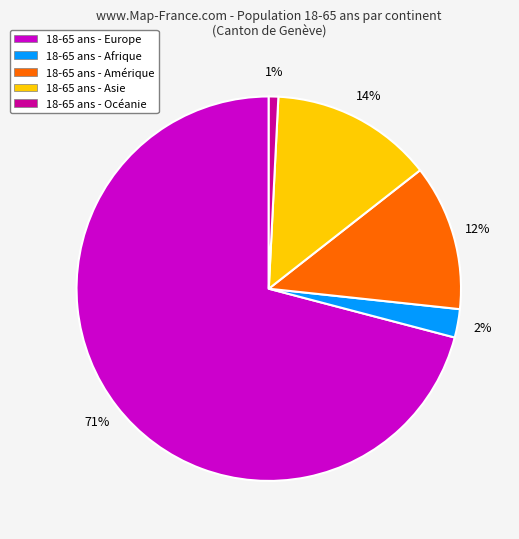

To the nearest percent, what is the average slice percentage?

20%